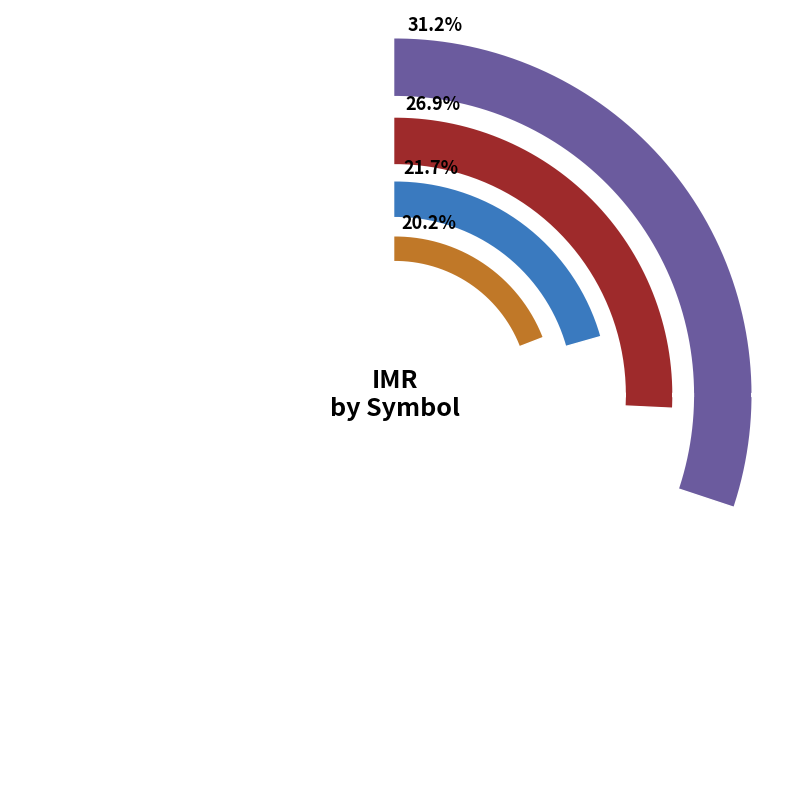

The QCTN slice represents 1% of the pie. True or false?

False